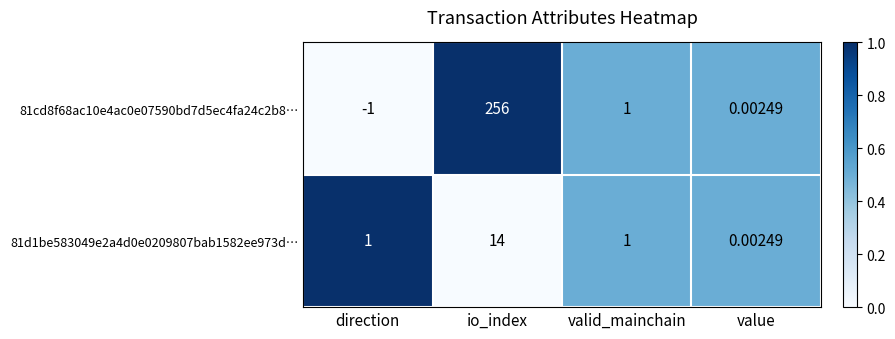

Which category has the lowest value in the 81d1be583049e2a4d0e0209807bab1582ee973d… series?

value